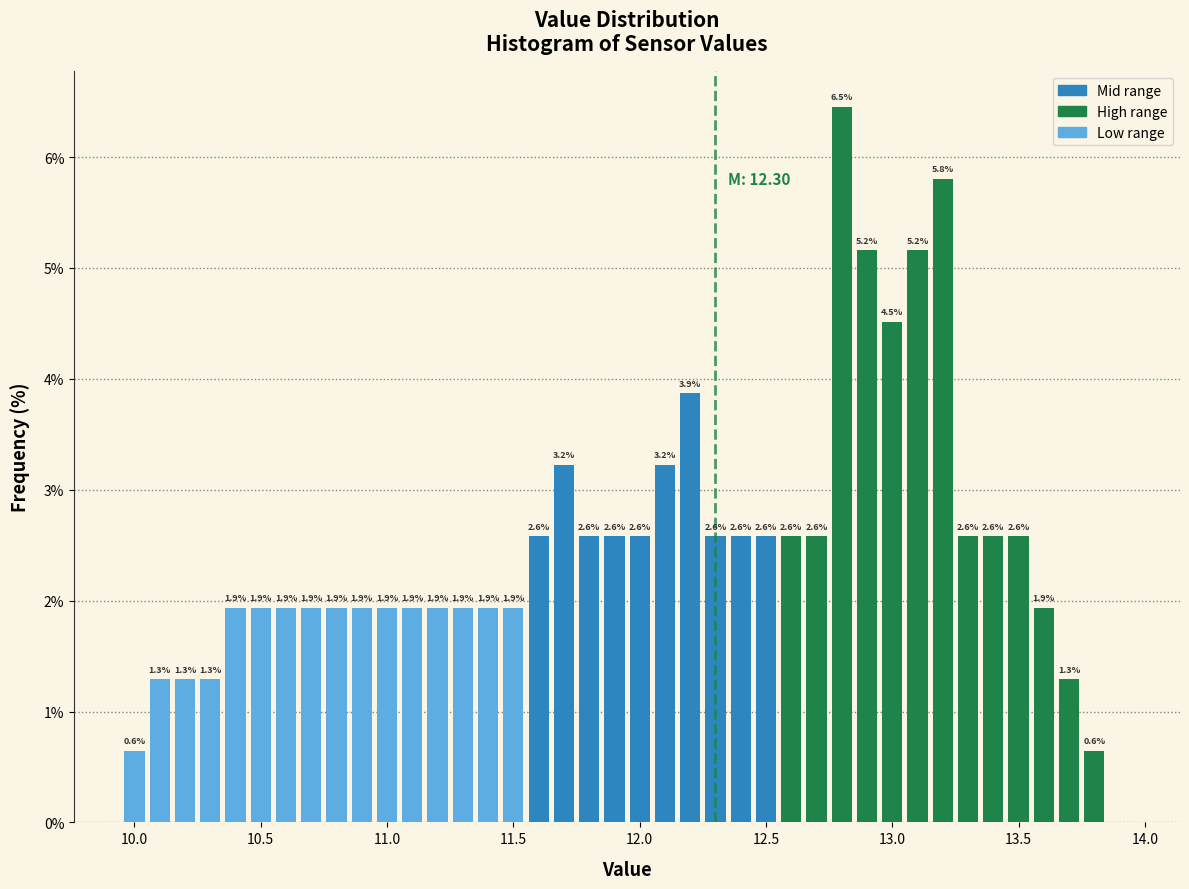

Around what value on the x-axis is the tallest bar? Give the approximate position of its centre, as read against the axis.

12.80